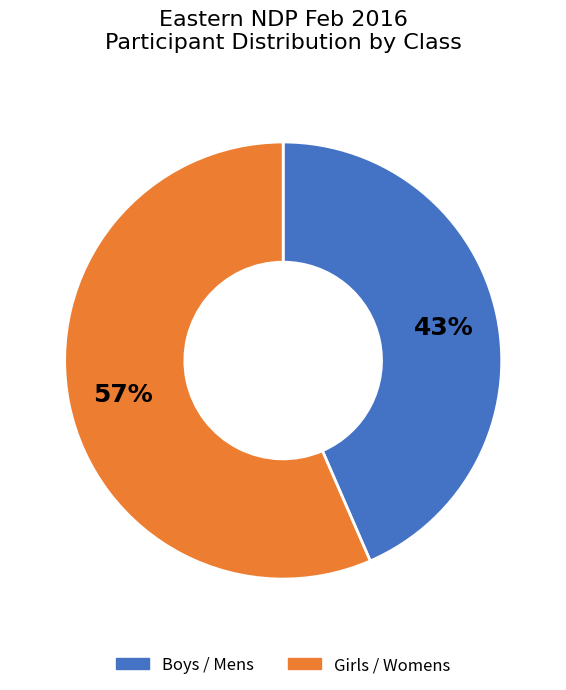

To the nearest percent, what is the average slice percentage?

50%